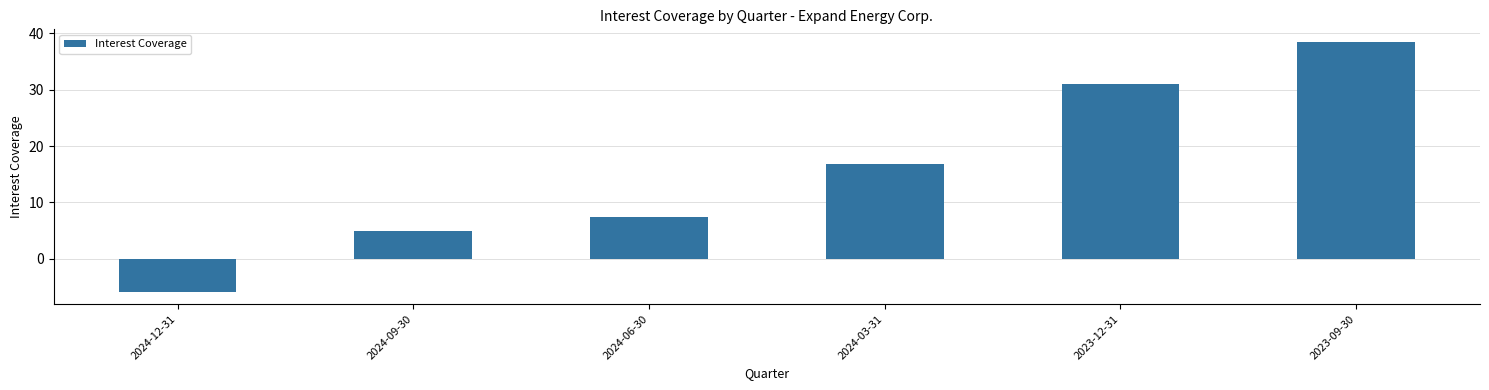

What is the difference between the maximum and minimum values?

44.3